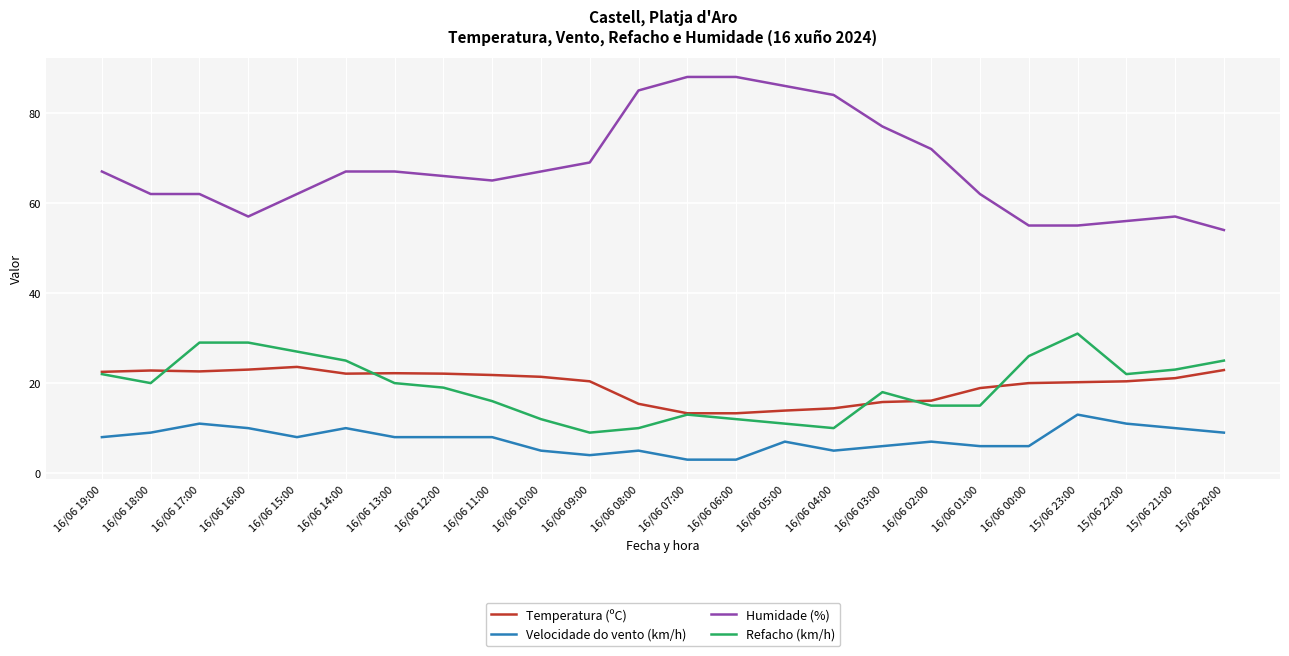

What is the sum of all Temperatura (ºC) values?

470.2